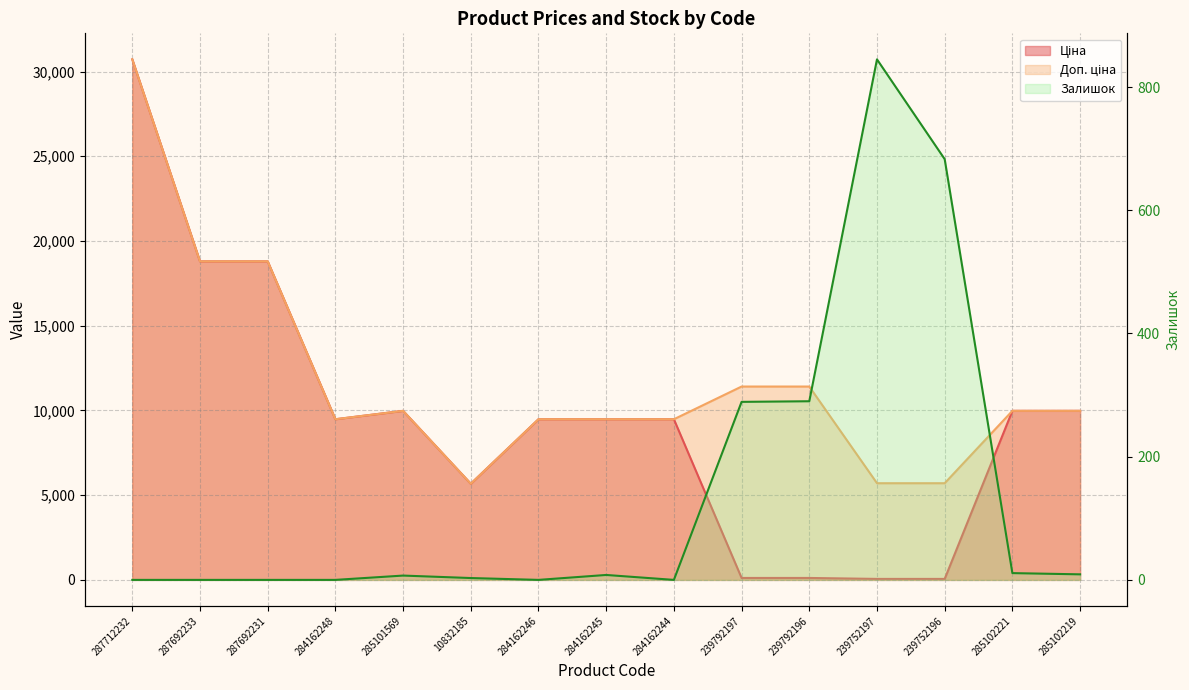

Where is the first local minimum for Залишок?

284162246